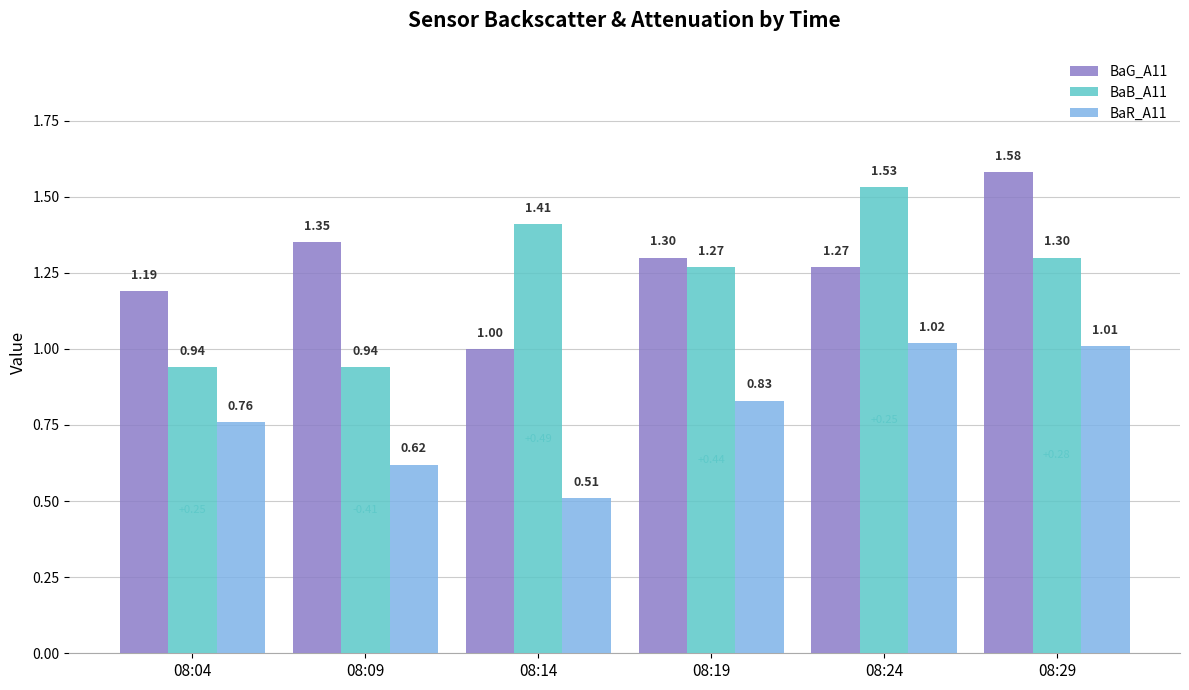

What is the sum of all BaR_A11 values?

4.8